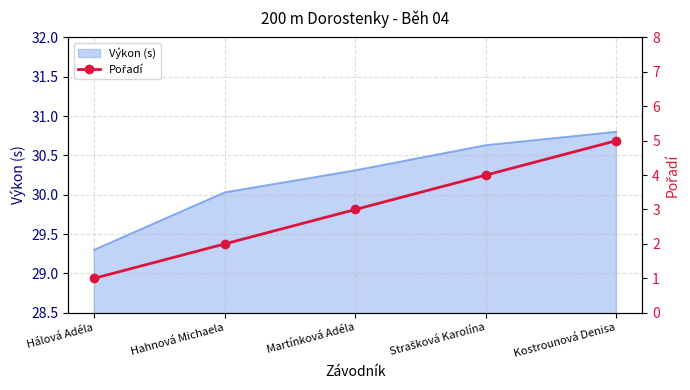

What is the lowest value of the Výkon (s) series?

29.3